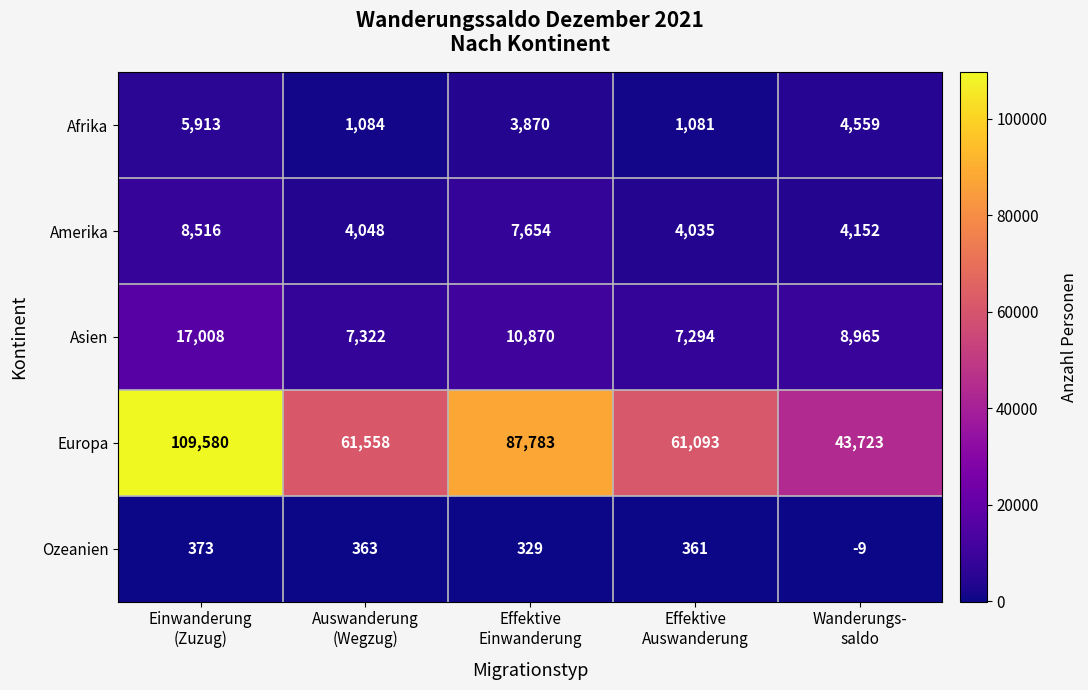

What is the smallest value displayed?

-9